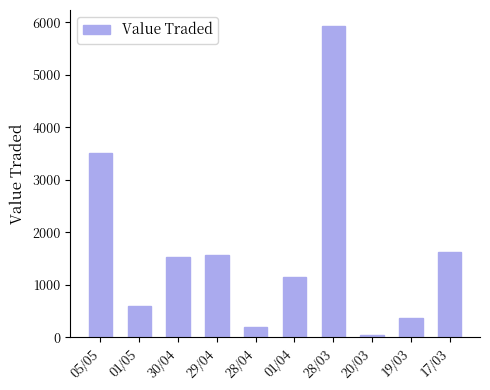

What is the label of the 3rd bar from the left?

30/04